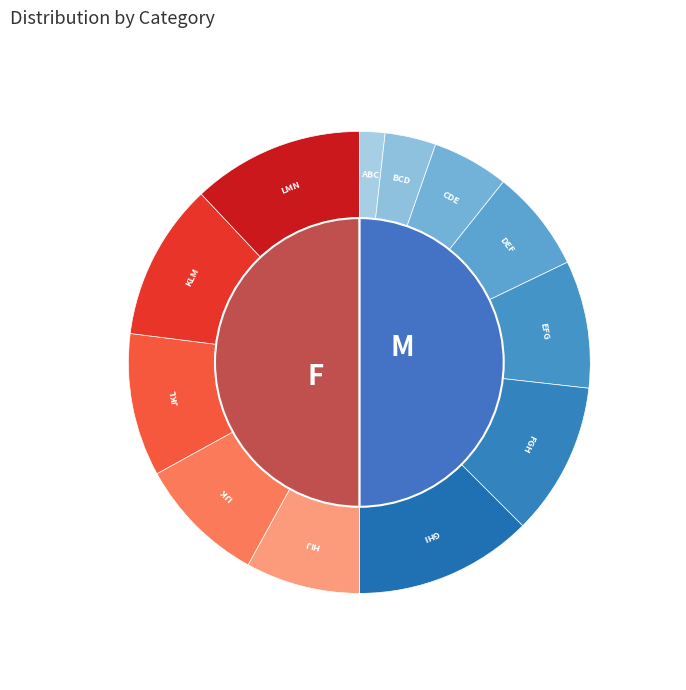

How many segments does this pie chart have?

12